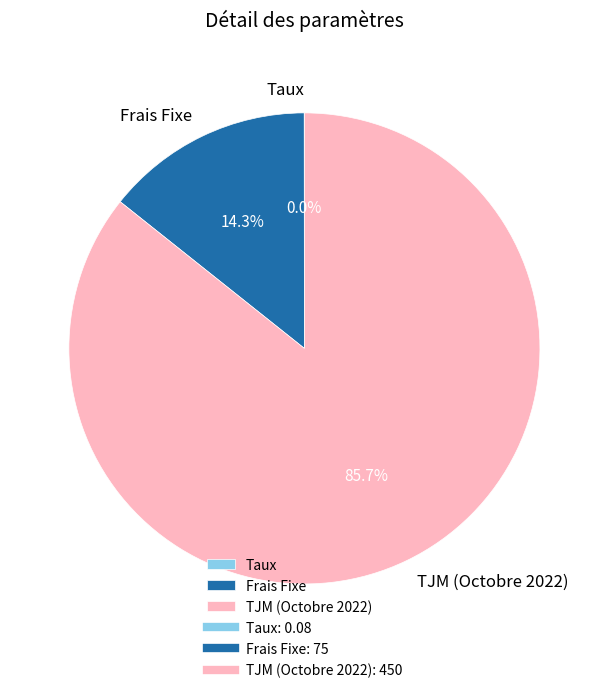

What is the majority slice?

TJM (Octobre 2022)